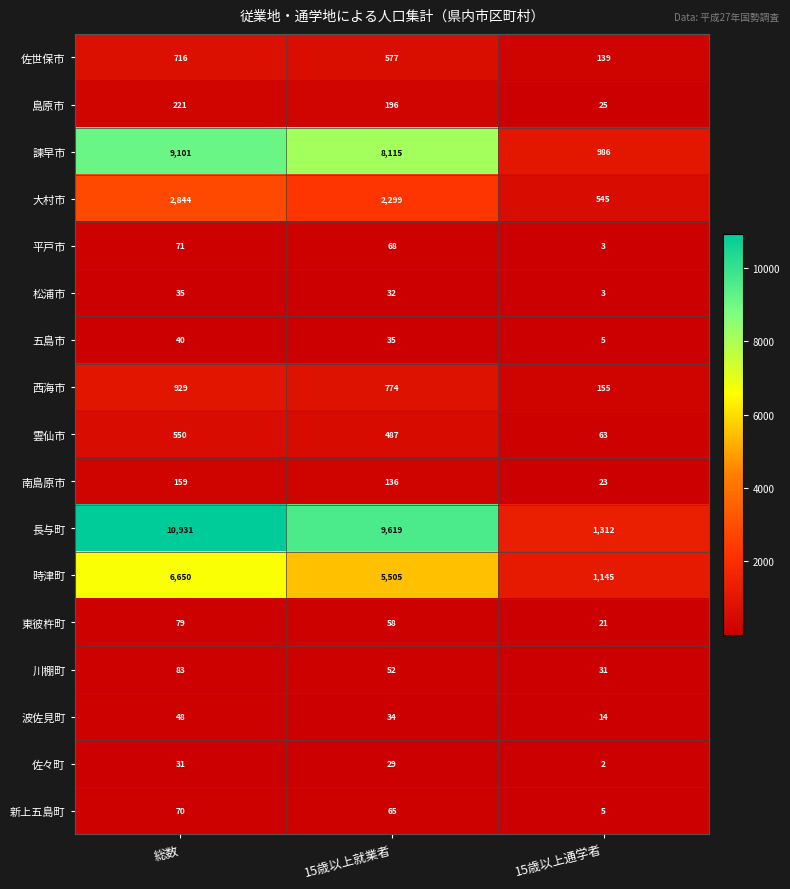

Which series changed the most between 総数 and 15歳以上就業者?

長与町